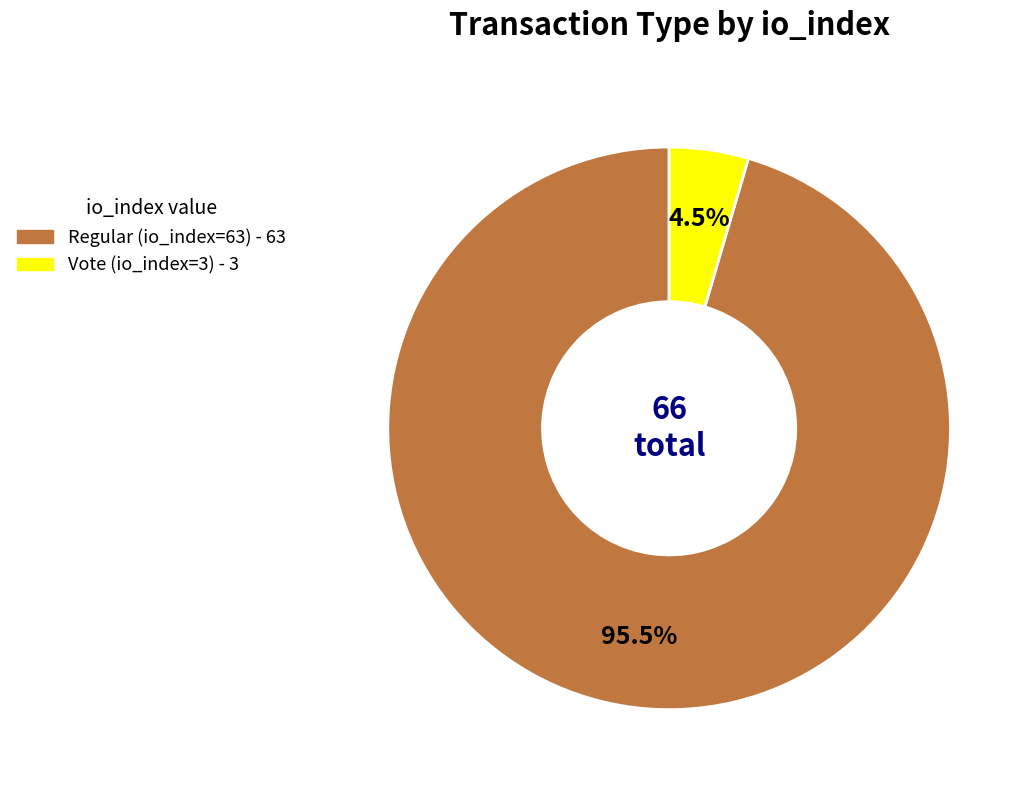

Between Vote (io_index=3) and Regular (io_index=63), which is larger?

Regular (io_index=63)